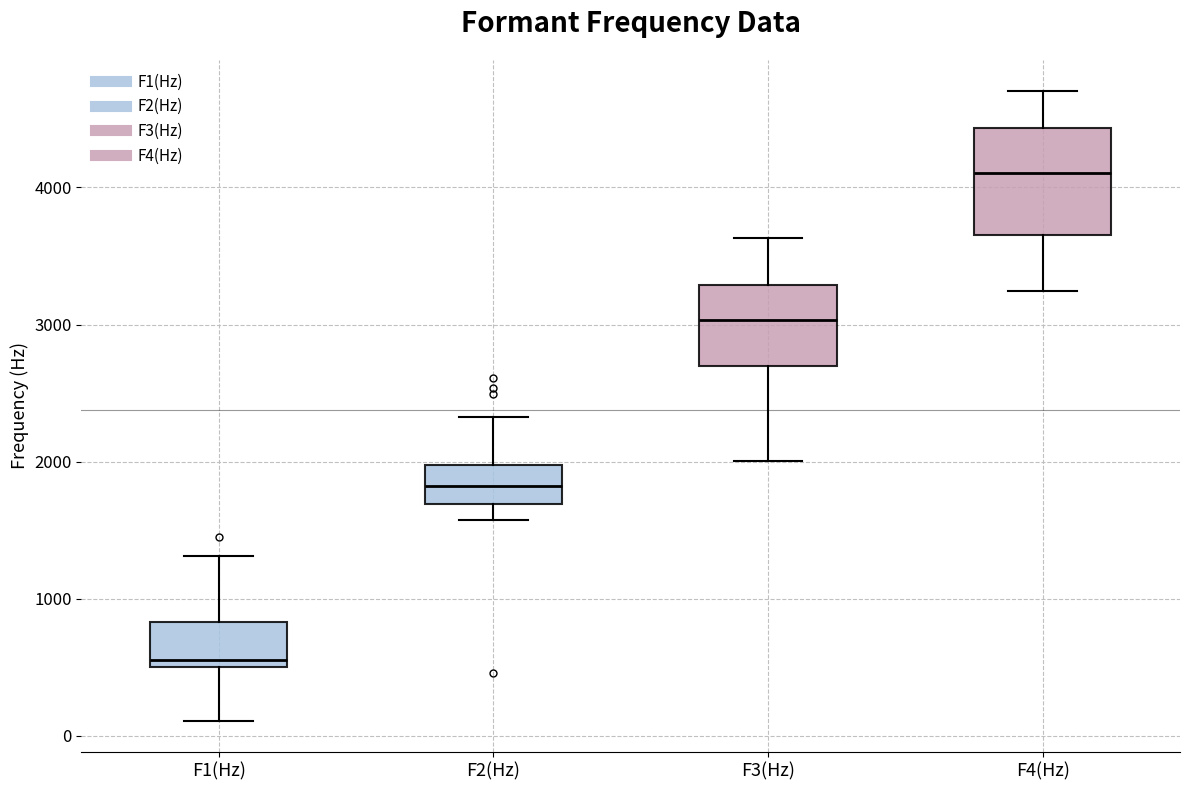

Which box has the lowest median line?

F1(Hz)